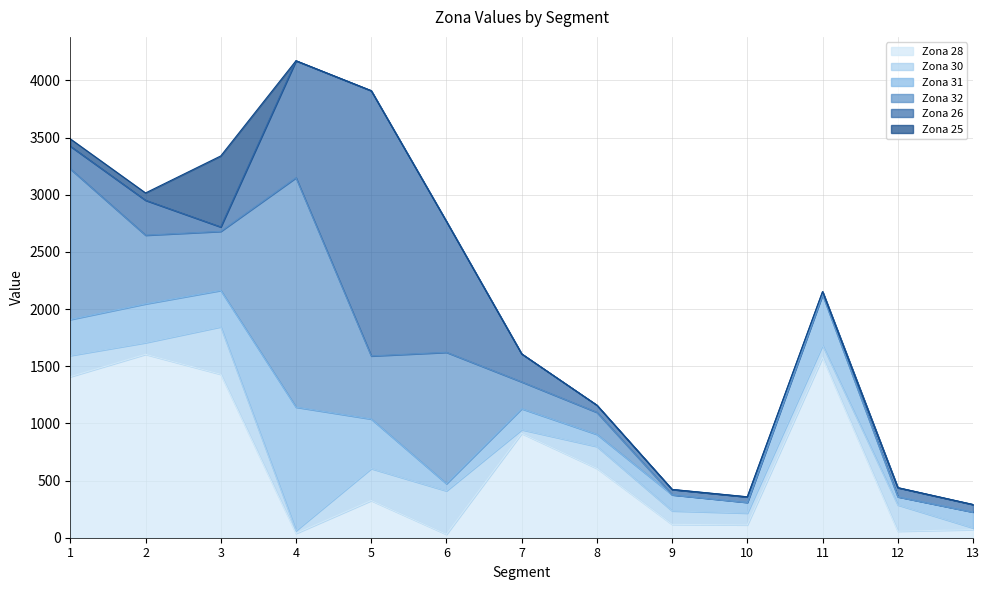

How many intersections are there between Zona 25 and Zona 30?

2